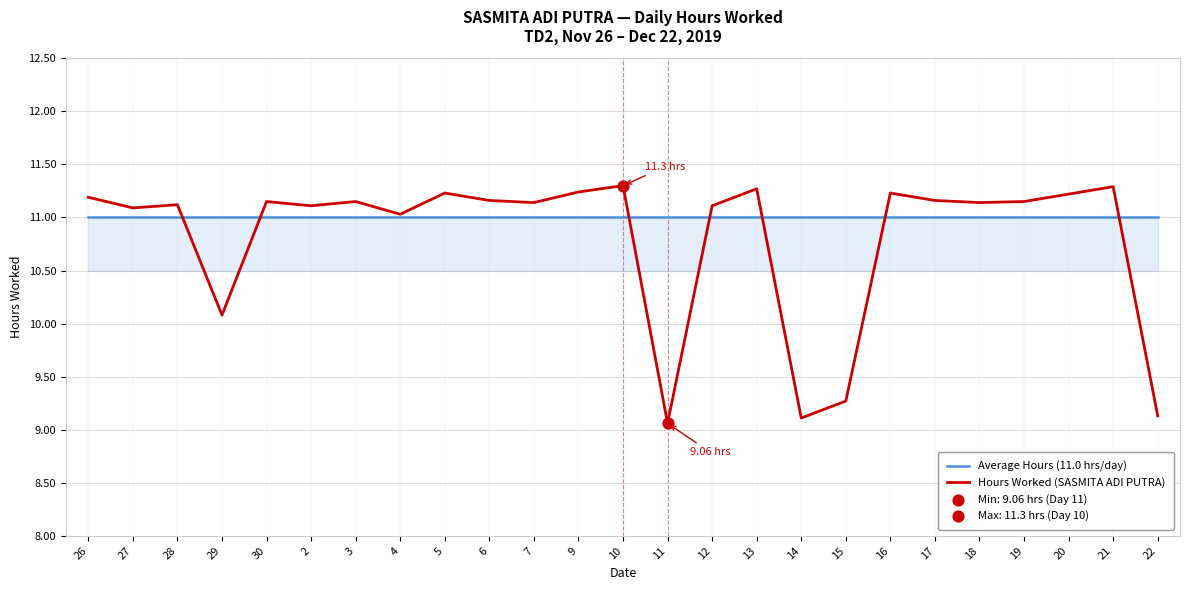

At how many categories does at least one series exceed 9?

25